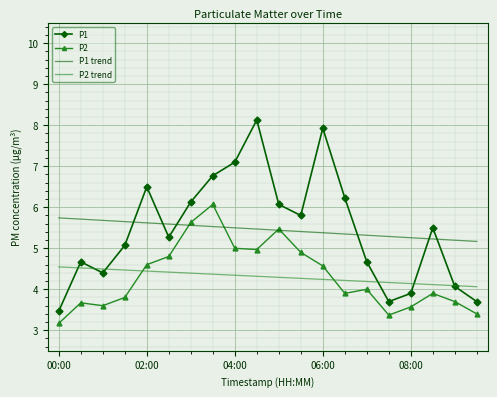

True or false: P1 and P2 intersect in this chart.

False